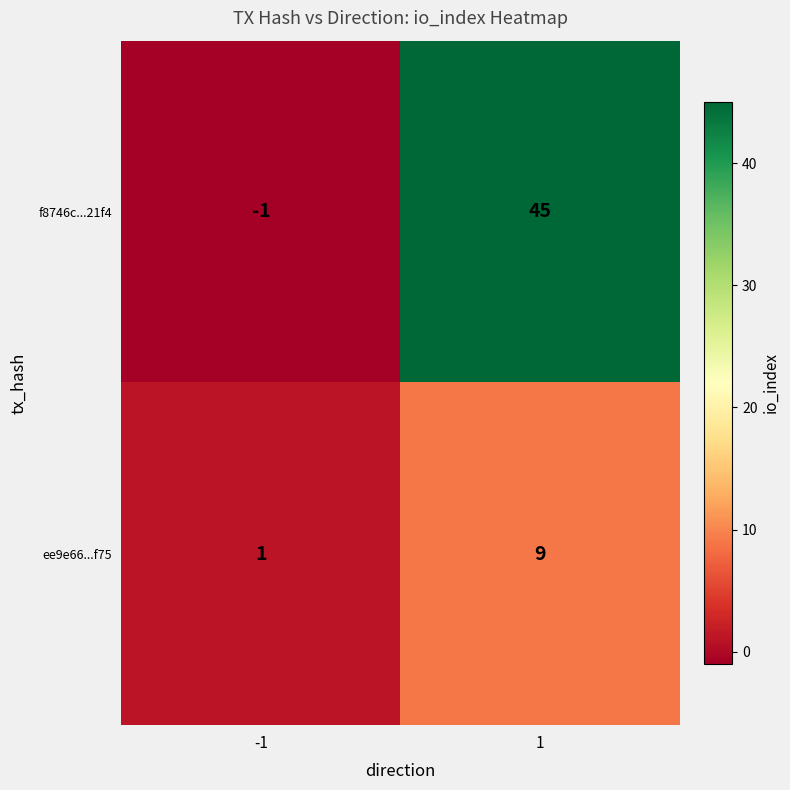

What is the maximum value shown in the chart?

45